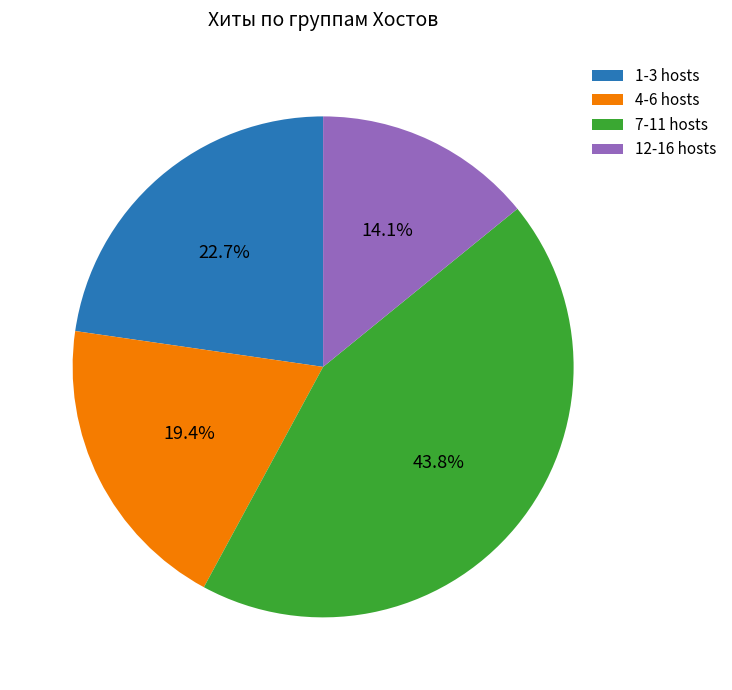

How many slices are in this pie chart?

4